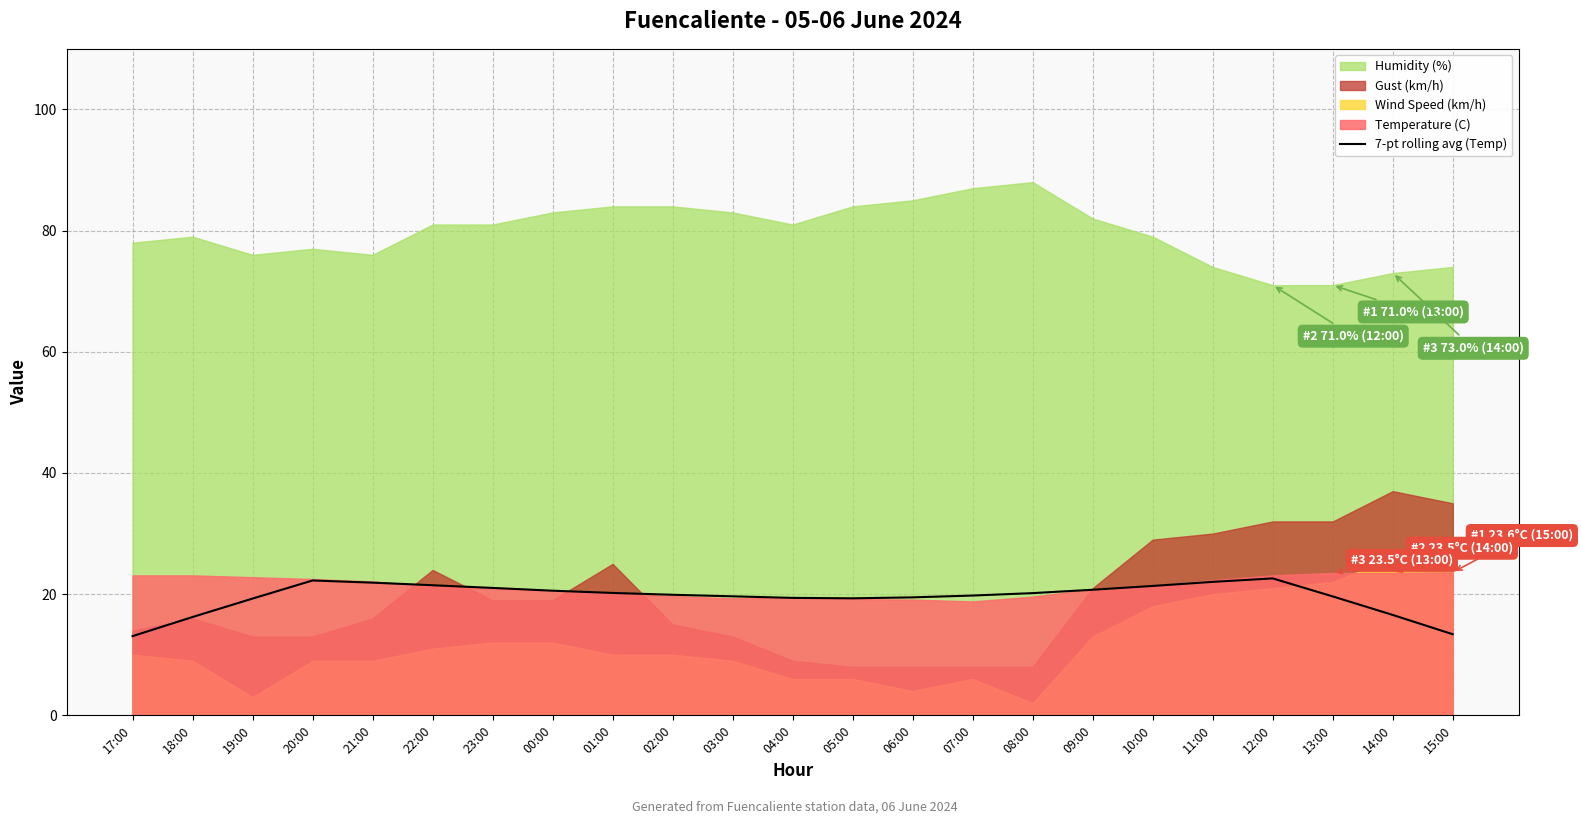

The value of 7-pt rolling avg (Temp) at 21:00 is 21.9. True or false?

True